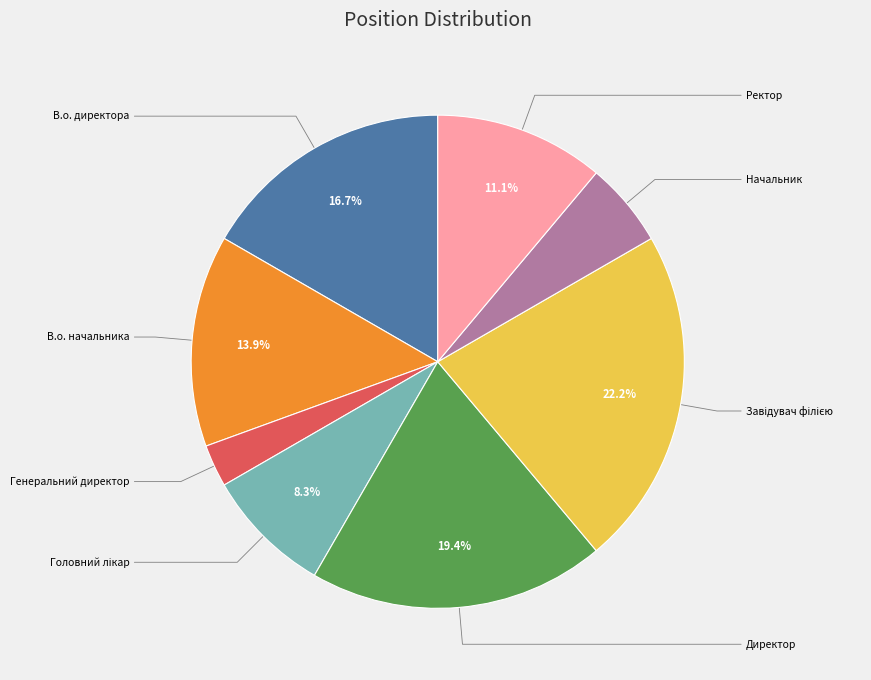

Is there any slice that represents more than half of the pie?

No